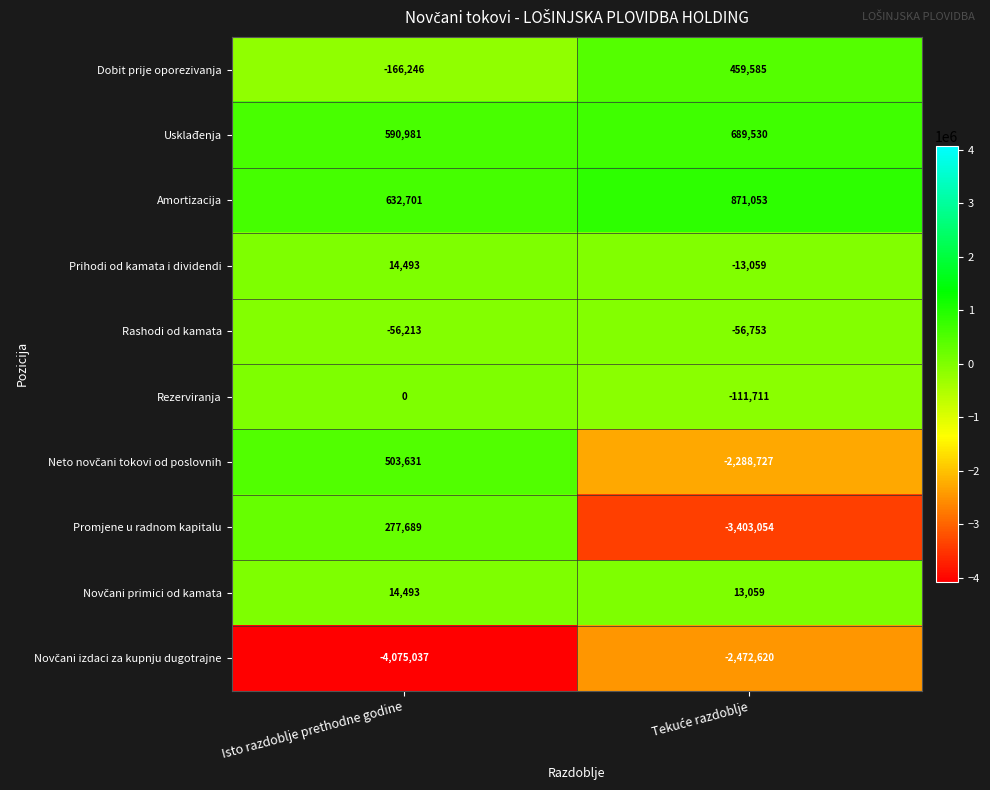

At which label is Rezerviranja closest to -55855?

Isto razdoblje prethodne godine